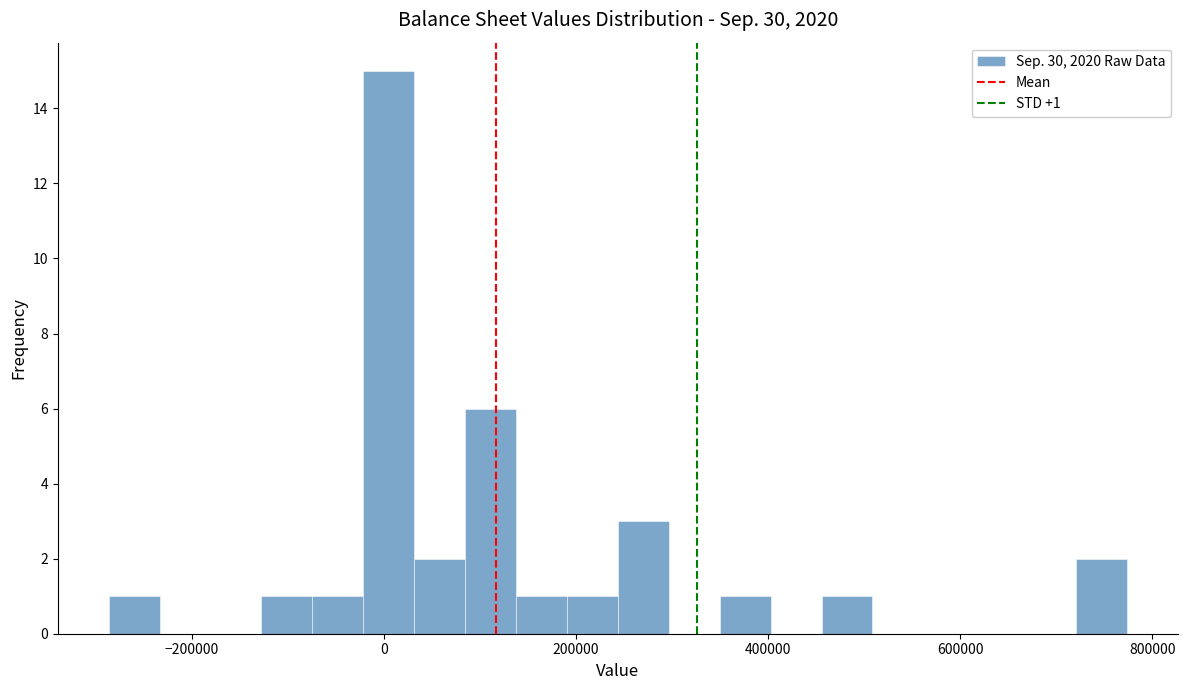

Read against the x-axis, roughly where is the centre of the tallest bar?

0